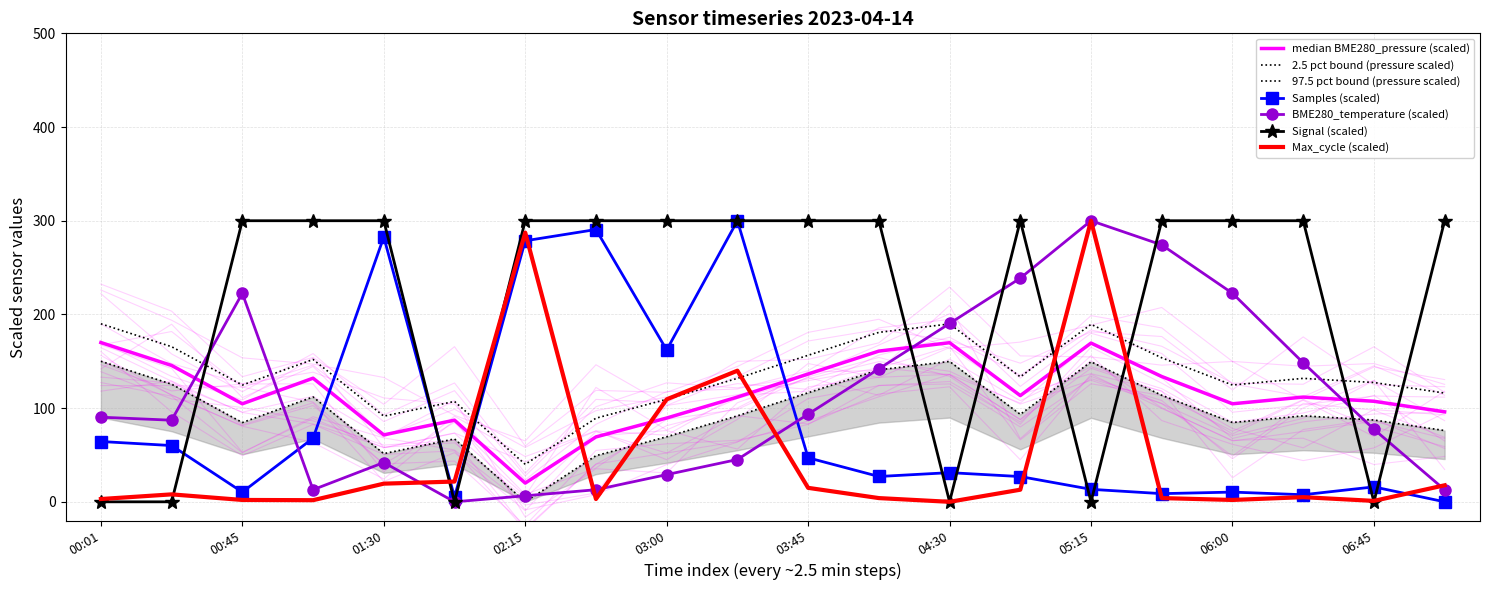

What is the sum of all Max_cycle values?

956.7